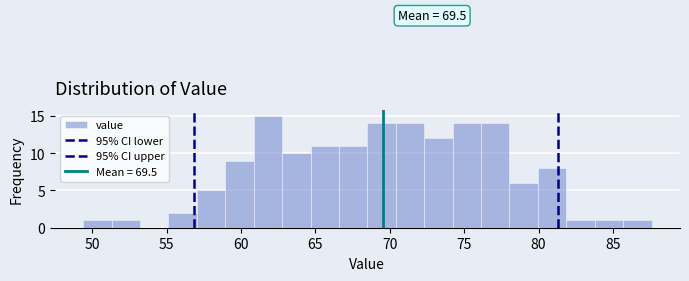

Around what value on the x-axis is the tallest bar? Give the approximate position of its centre, as read against the axis.

62.0